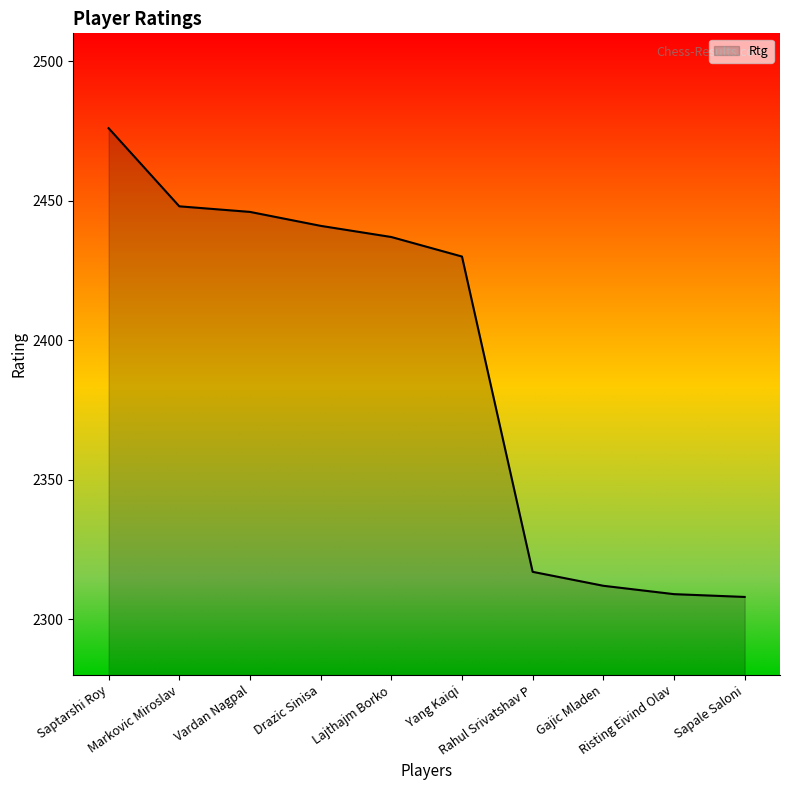

What is the maximum value shown in the chart?

2476